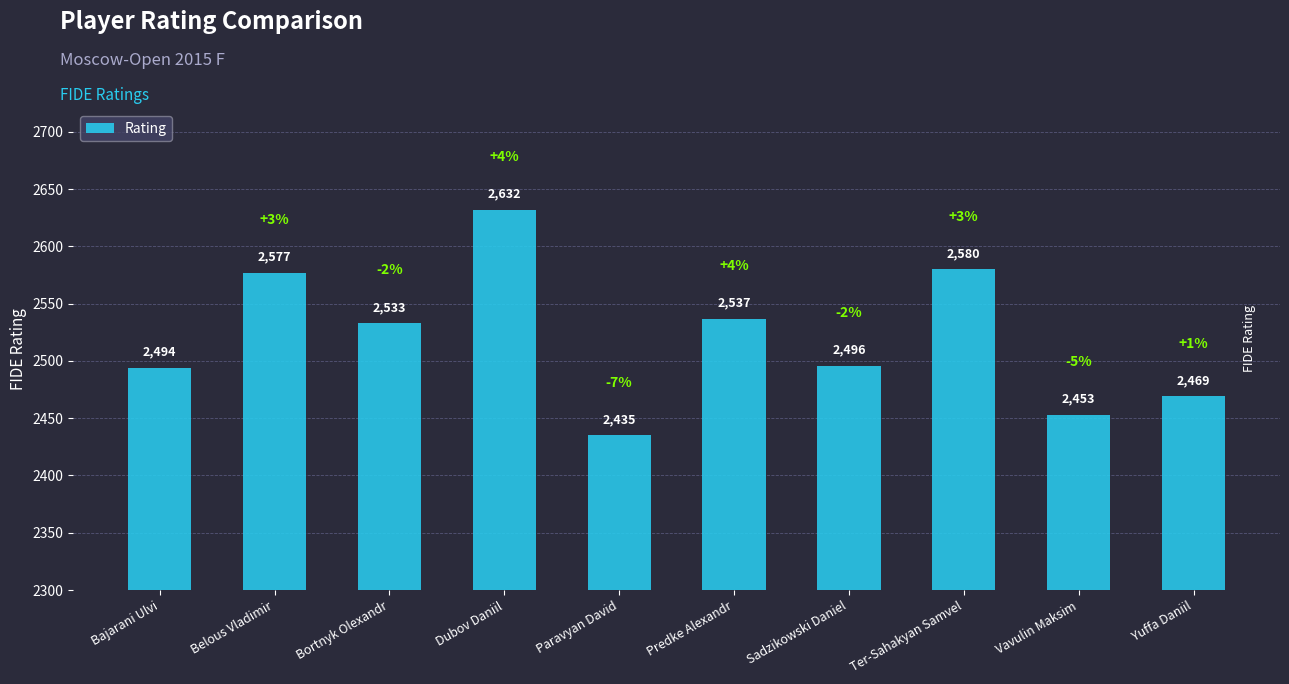

How many values are below 2533?

5